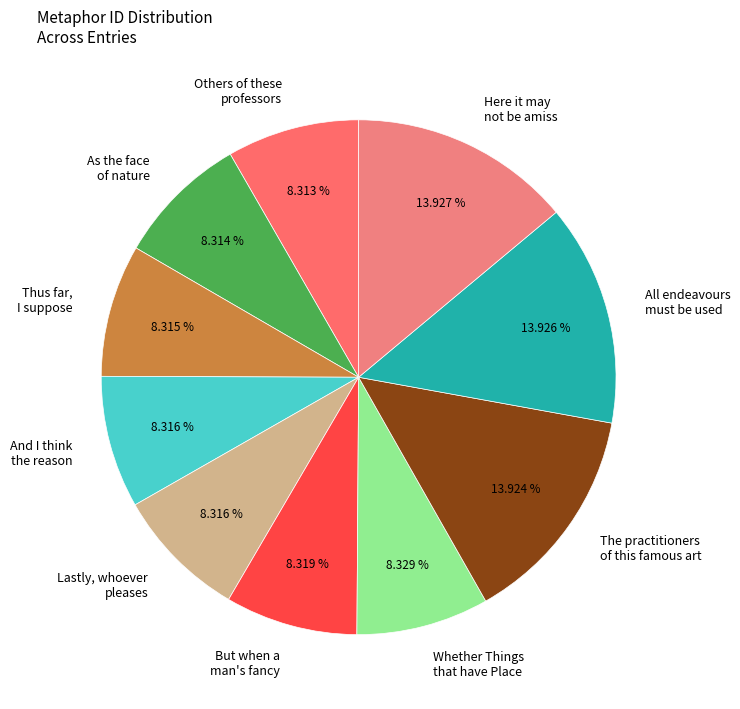

Count the number of slices in the pie.

10